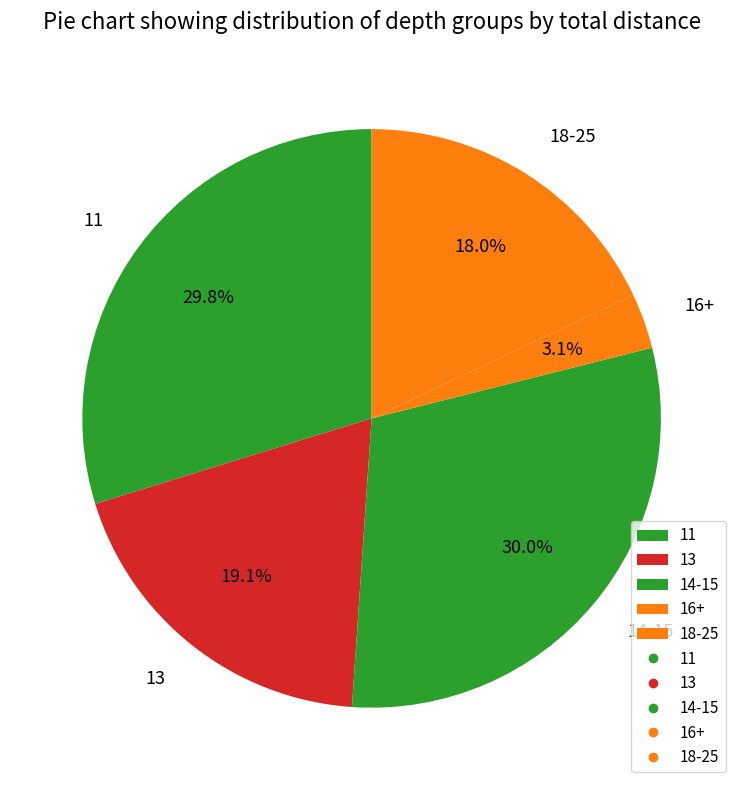

Is there a majority slice in this chart?

No